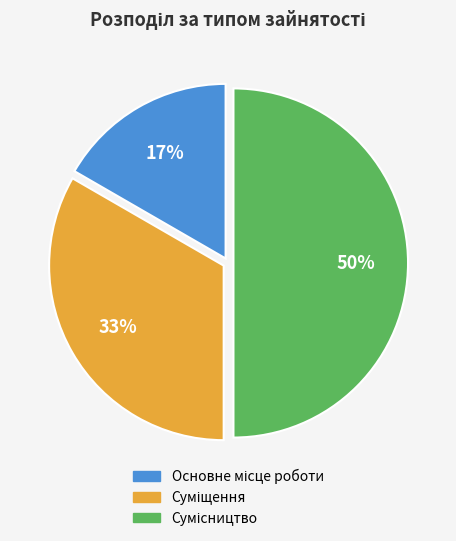

To the nearest percent, what is the average slice percentage?

33%